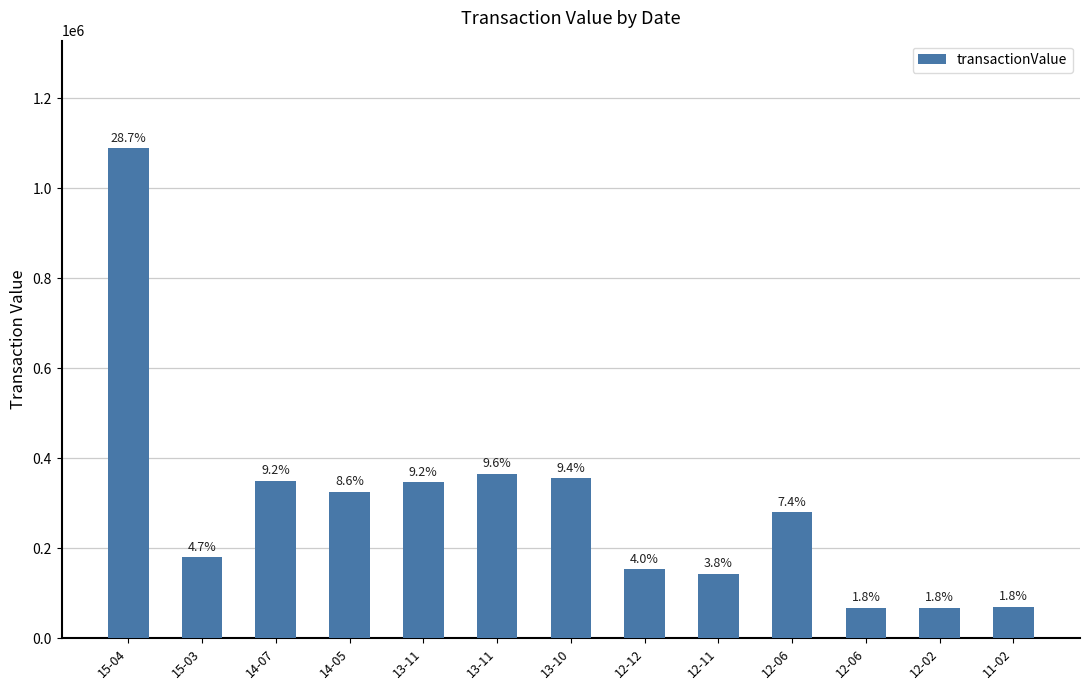

Reading left to right, list all the values displayed in this chart.

1088700	180000	350000	325000	346960	365600	355600	153400	142800	279450	67500	67384	69186